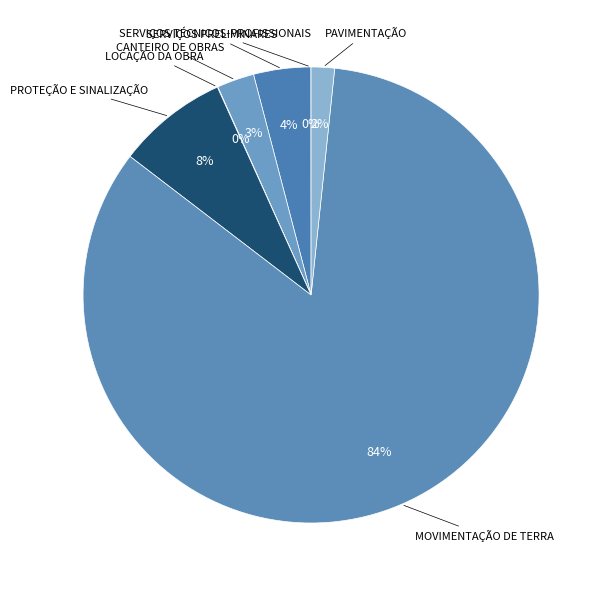

Which has a higher value, PROTEÇÃO E SINALIZAÇÃO or CANTEIRO DE OBRAS?

PROTEÇÃO E SINALIZAÇÃO